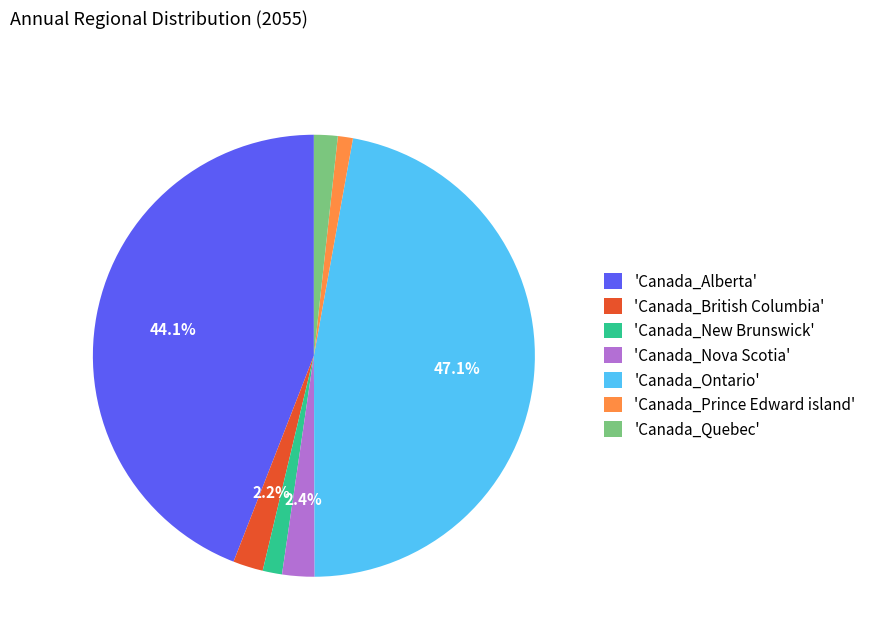

Which has a higher value, 'Canada_British Columbia' or 'Canada_Alberta'?

'Canada_Alberta'